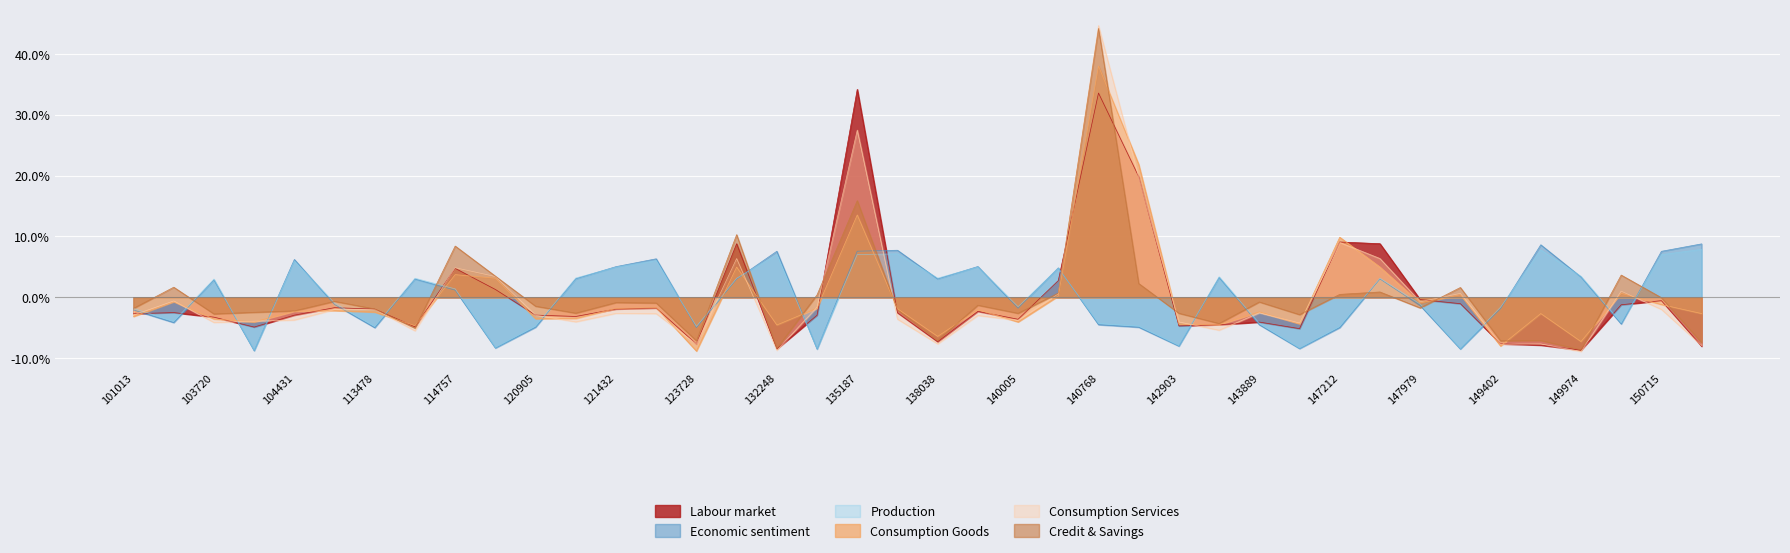

How many values in the satz series exceed 1?

20